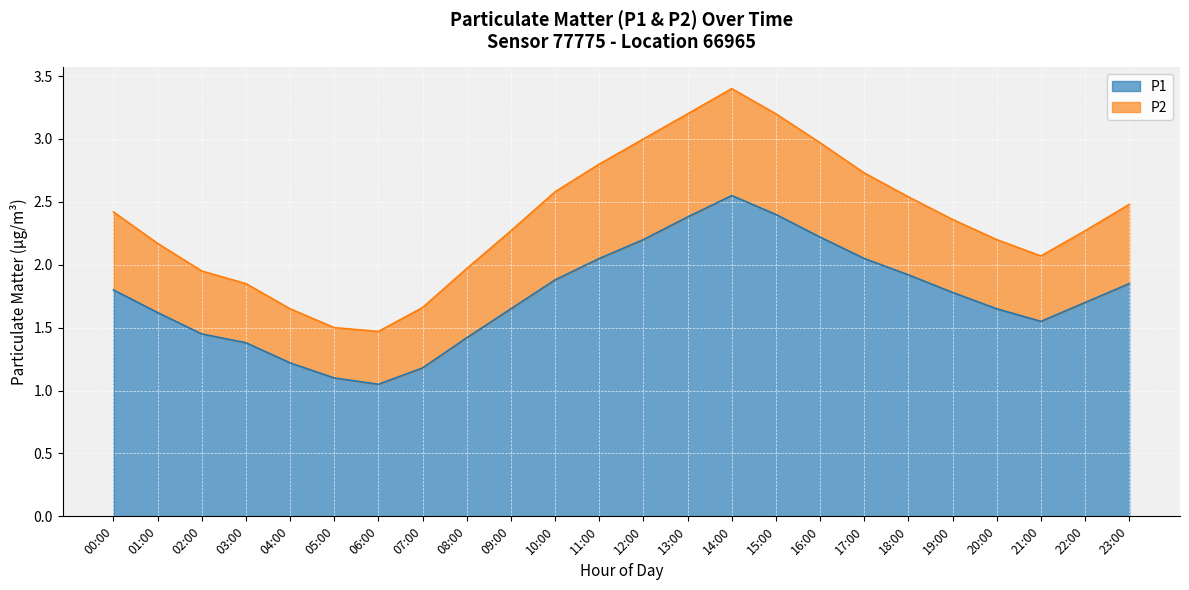

What is the difference between the maximum and minimum values in the P2 series?

1.9